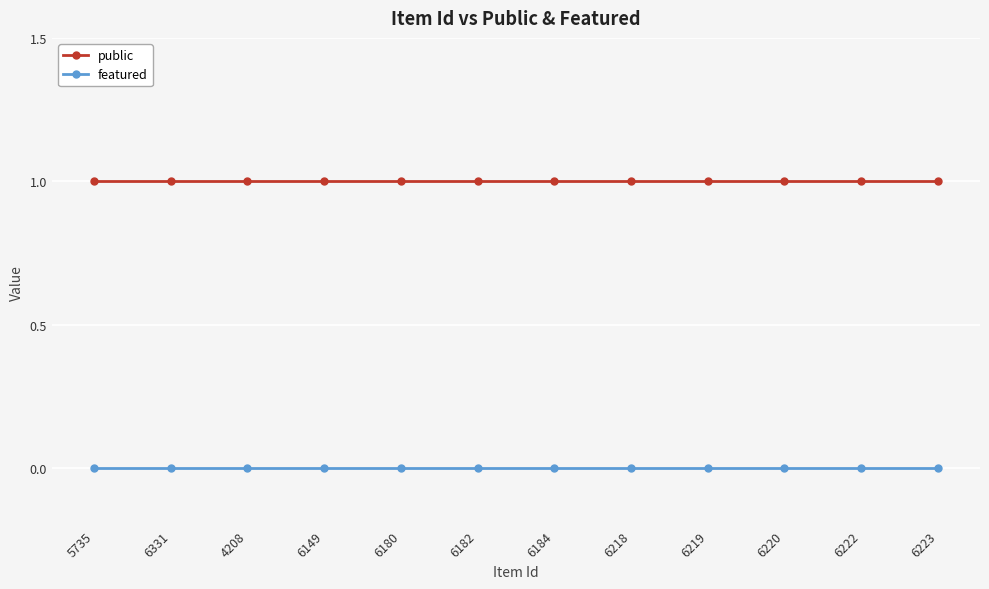

Is the value of public at 6180 greater than the value of featured at 6184?

Yes